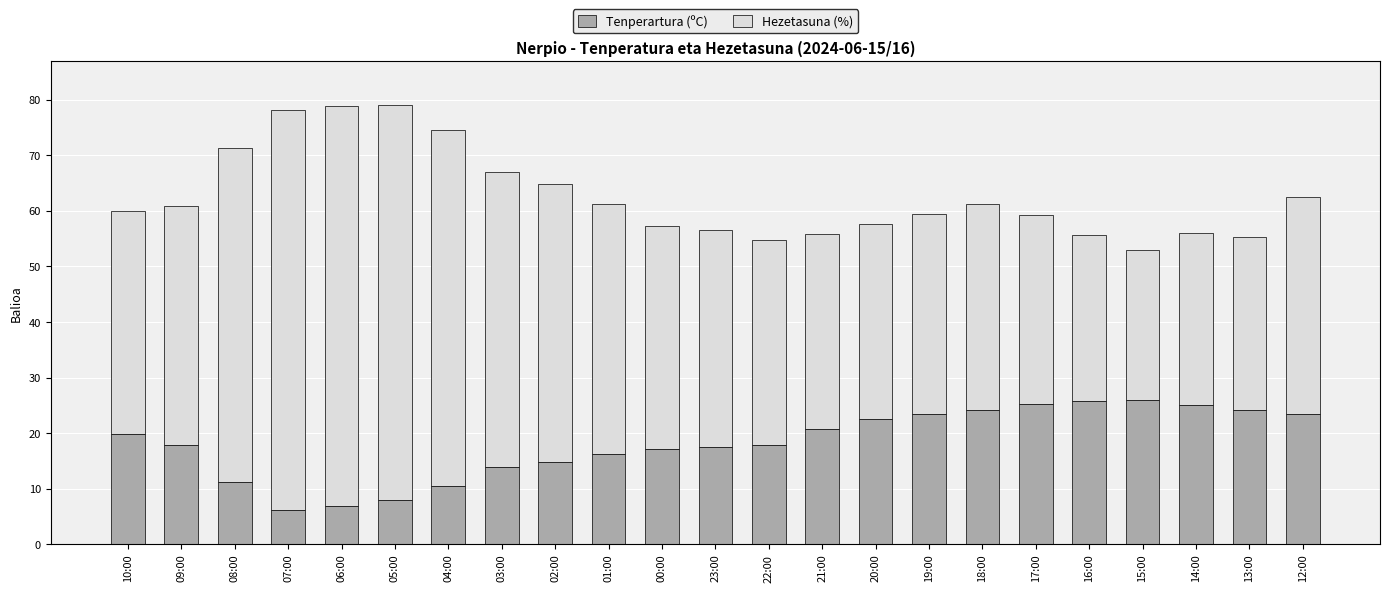

What is the total value across all series at 01:00?

61.3